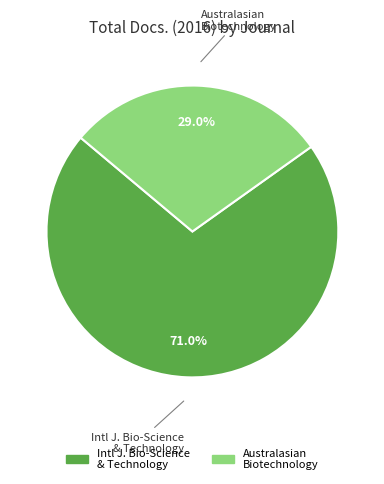

How many slices are in this pie chart?

2